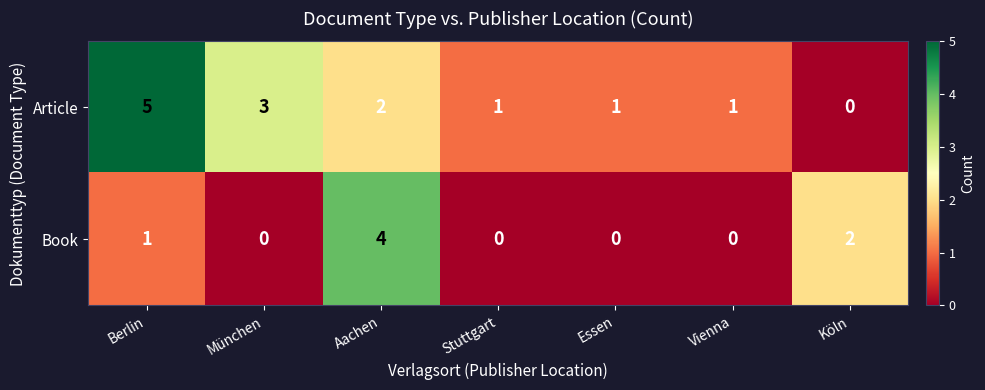

Reading right to left, what are all the values shown in this chart?

Article: 0	1	1	1	2	3	5
Book: 2	0	0	0	4	0	1